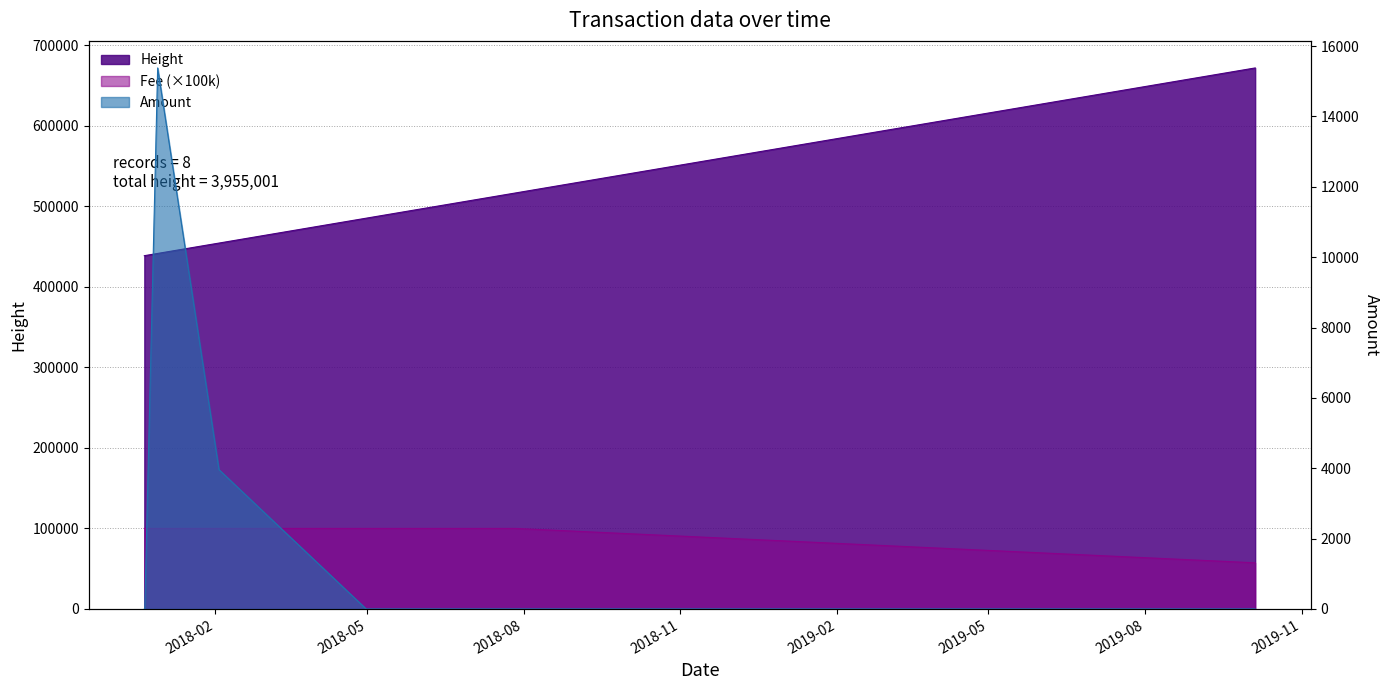

The value of Amount at 2018-07-03 11:09:23 is 0.0. True or false?

True